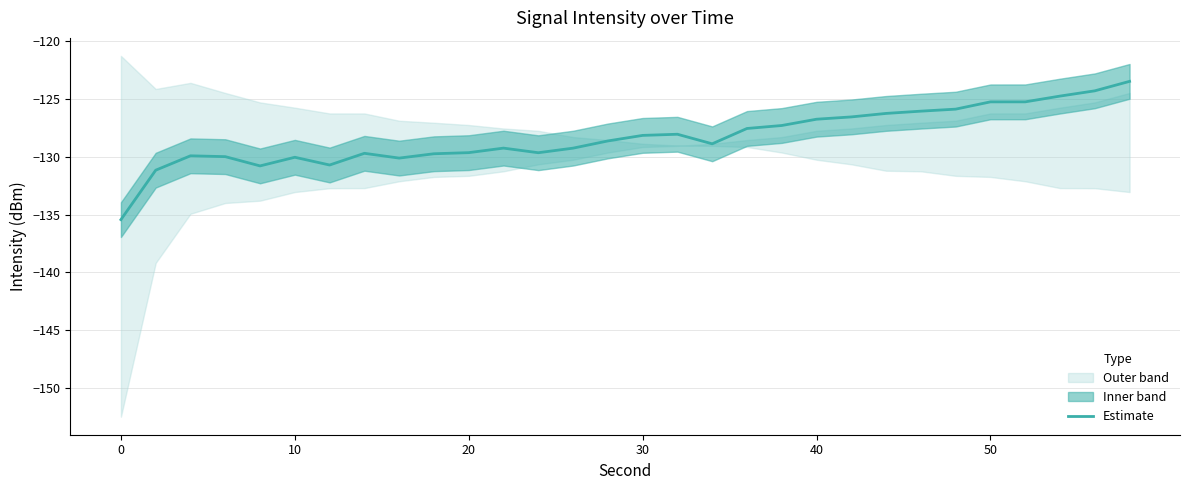

The Estimate series shows -27.9 at 40. True or false?

False